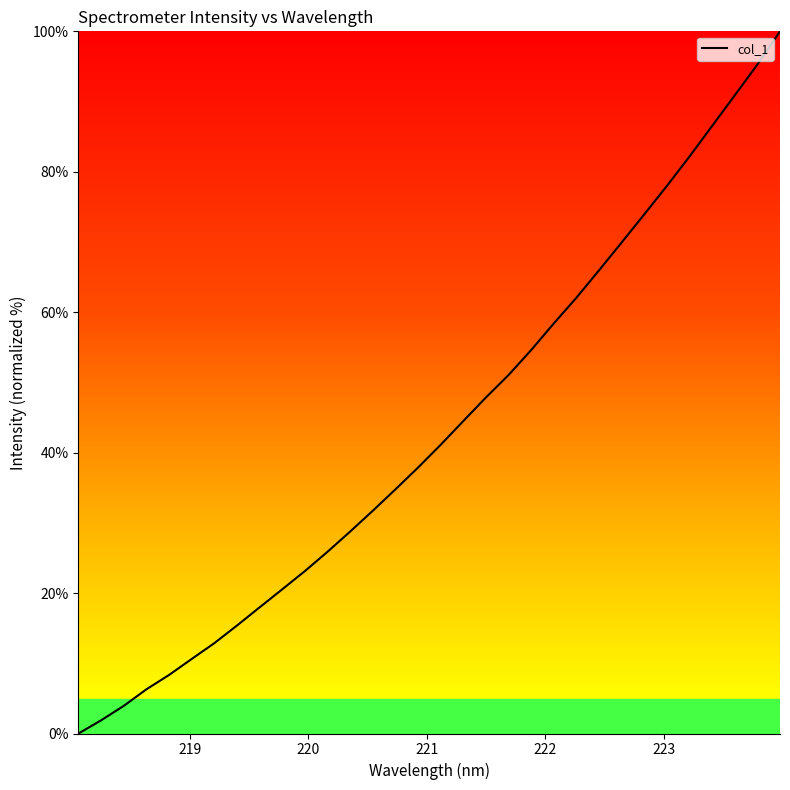

What is the maximum value shown in the chart?

100.0